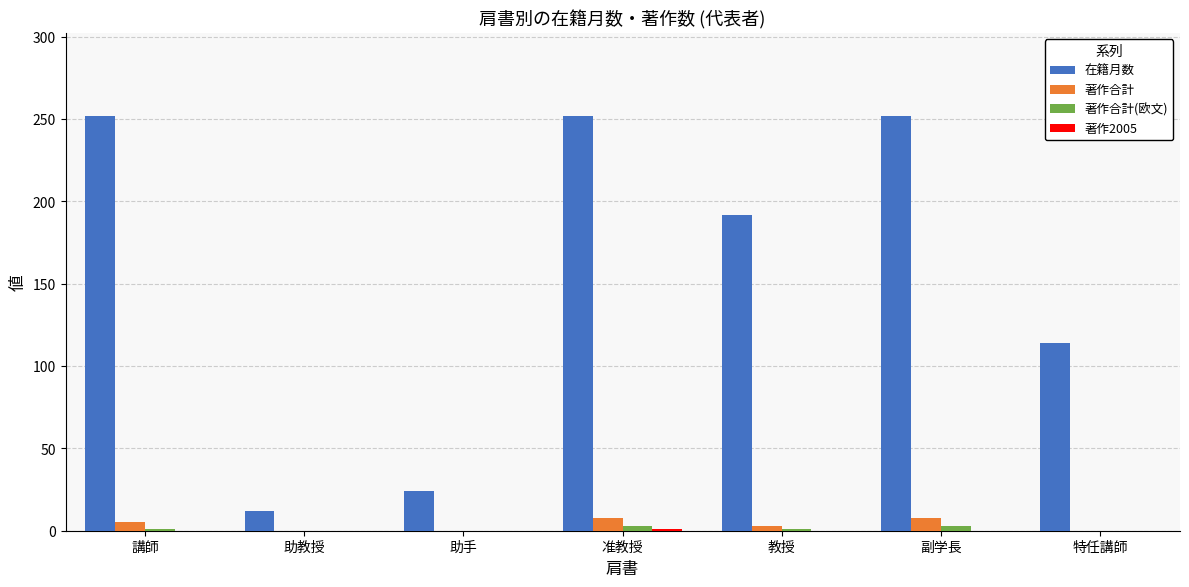

Which series has the largest total across all categories?

在籍月数